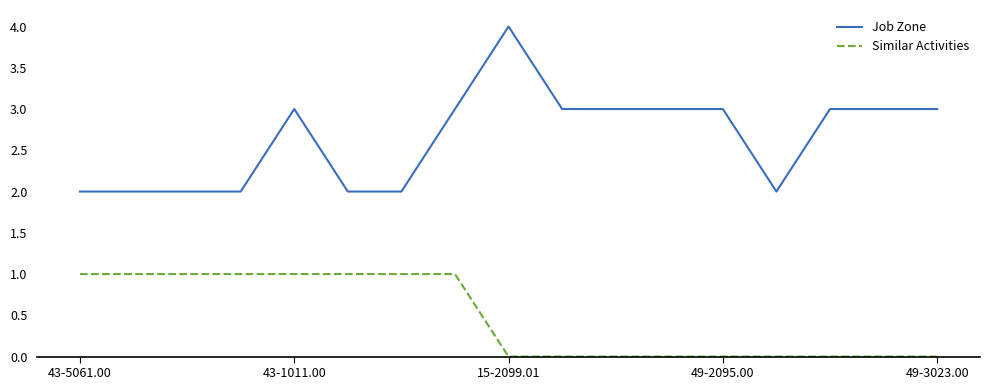

What is the maximum value shown in the chart?

4